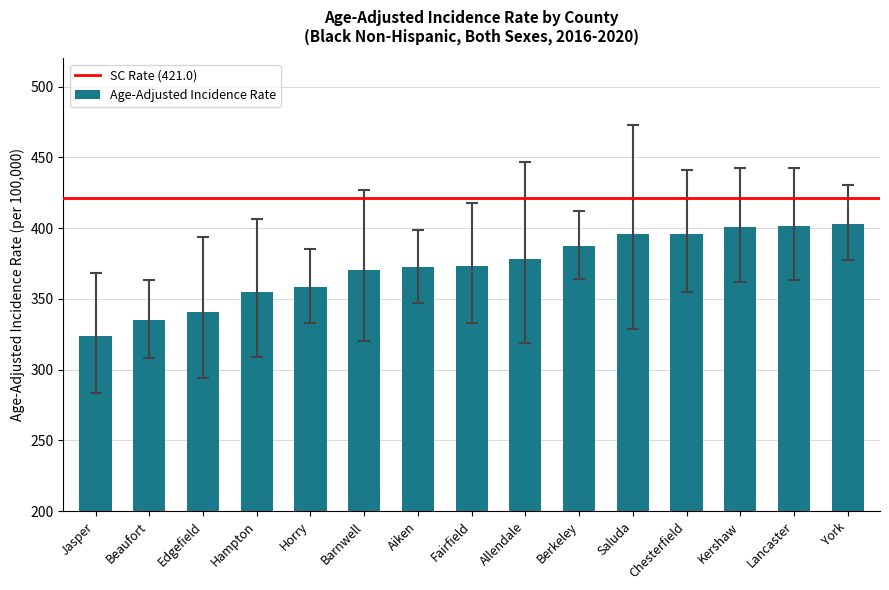

What position from the right is Fairfield?

8